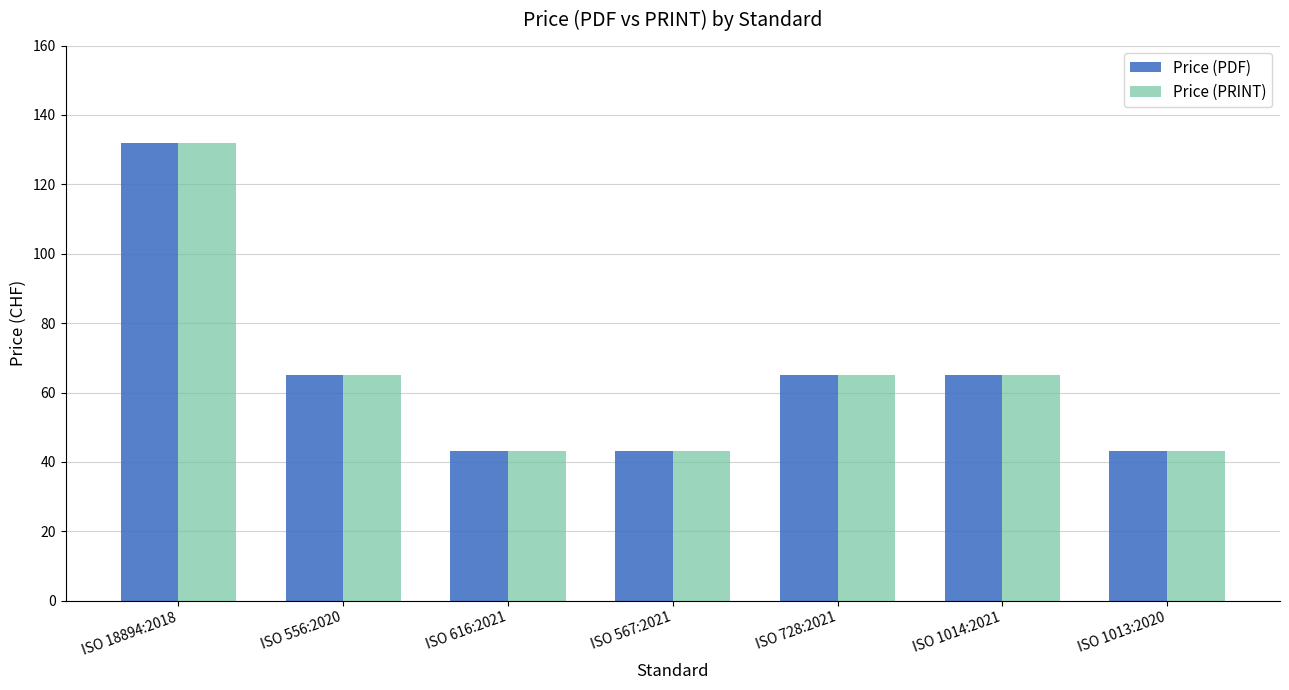

How many bars are there in total?

14